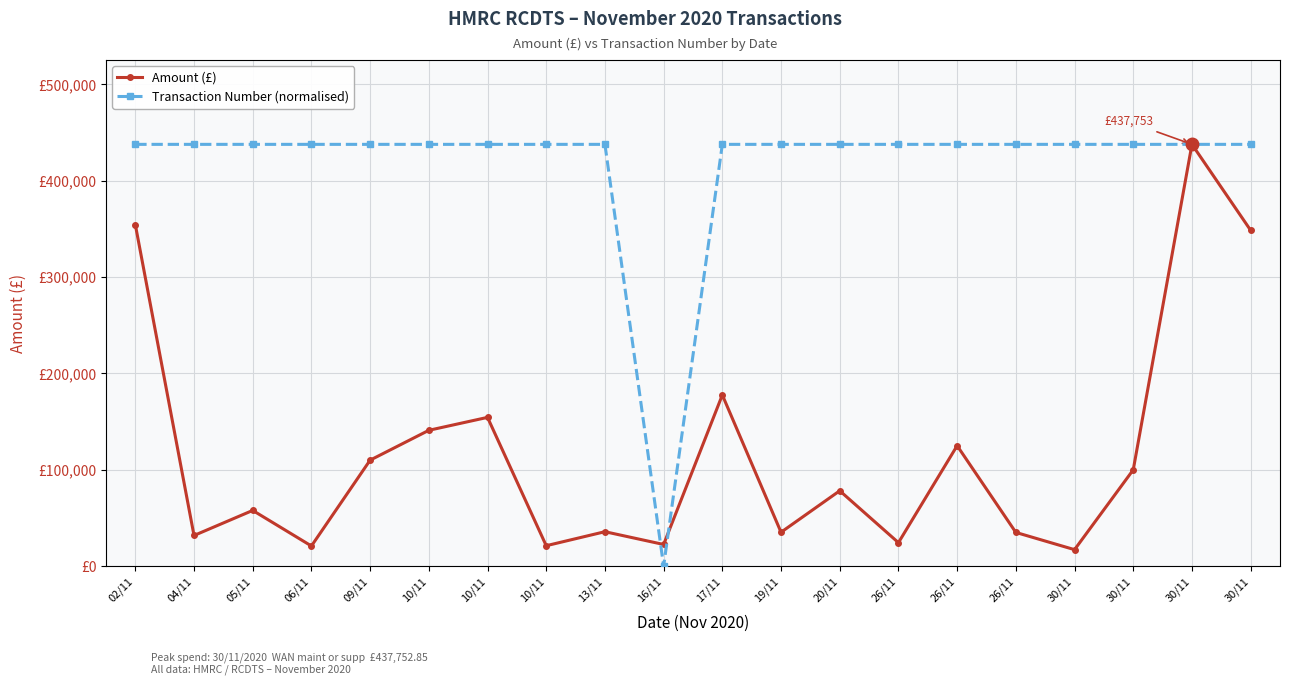

How many intersections are there between Transaction Number (normalised) and Amount (£)?

4